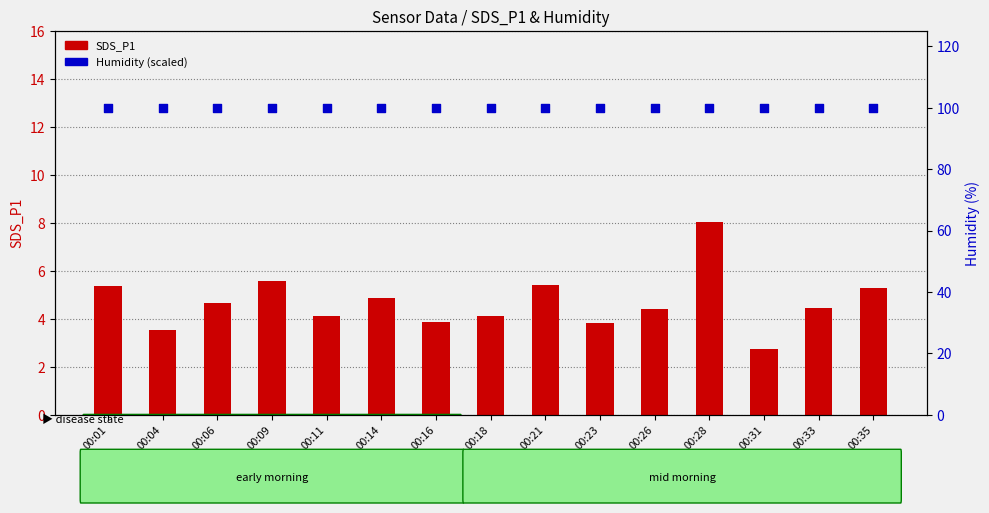

What are all the series names shown in the legend?

SDS_P1, Humidity (scaled)